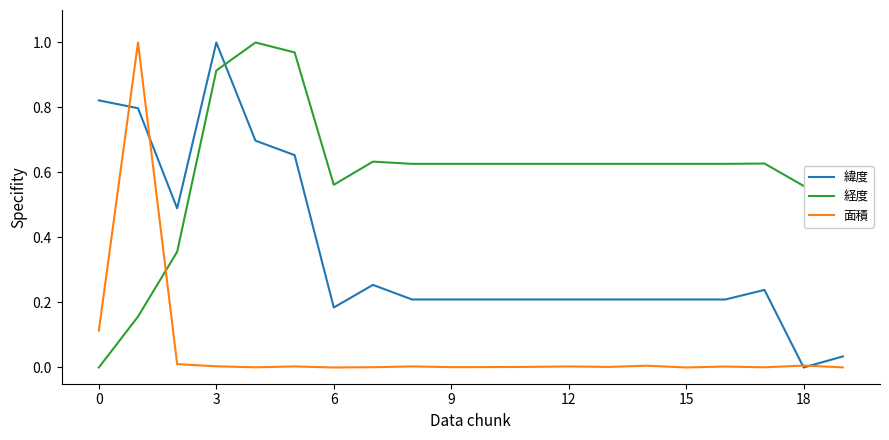

Which series has the largest total across all categories?

経度